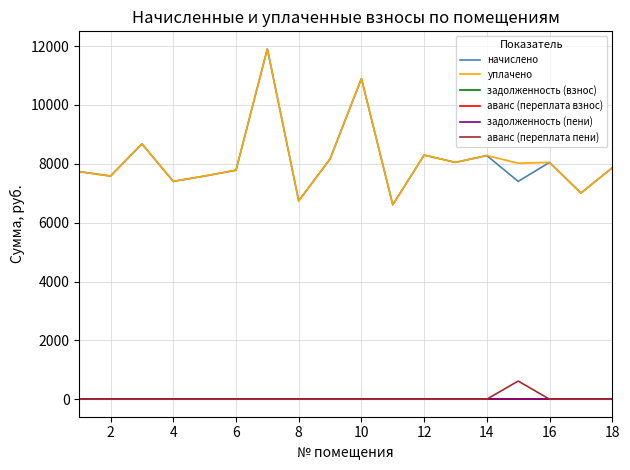

Does the chart have visible grid lines?

Yes